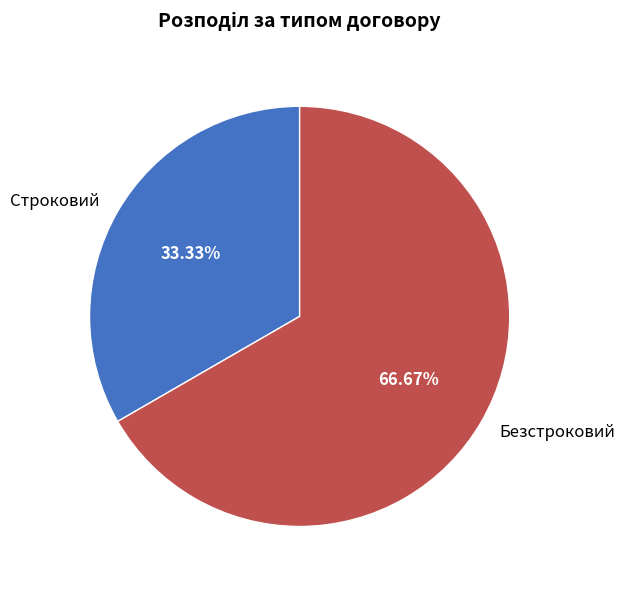

Rank the categories by value from highest to lowest.

Безстроковий, Строковий